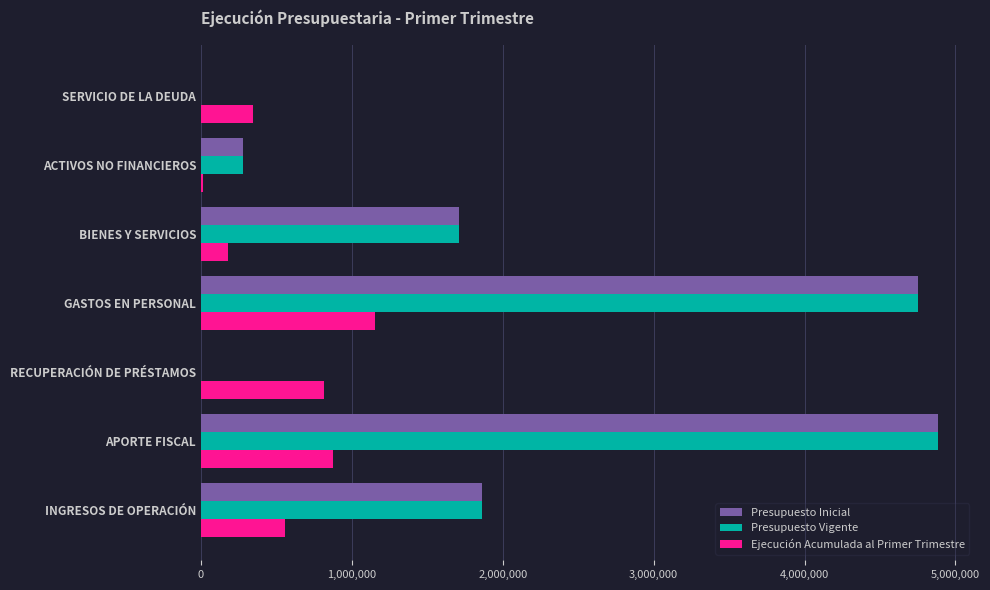

What is the sum of all Presupuesto Inicial values?

13489642